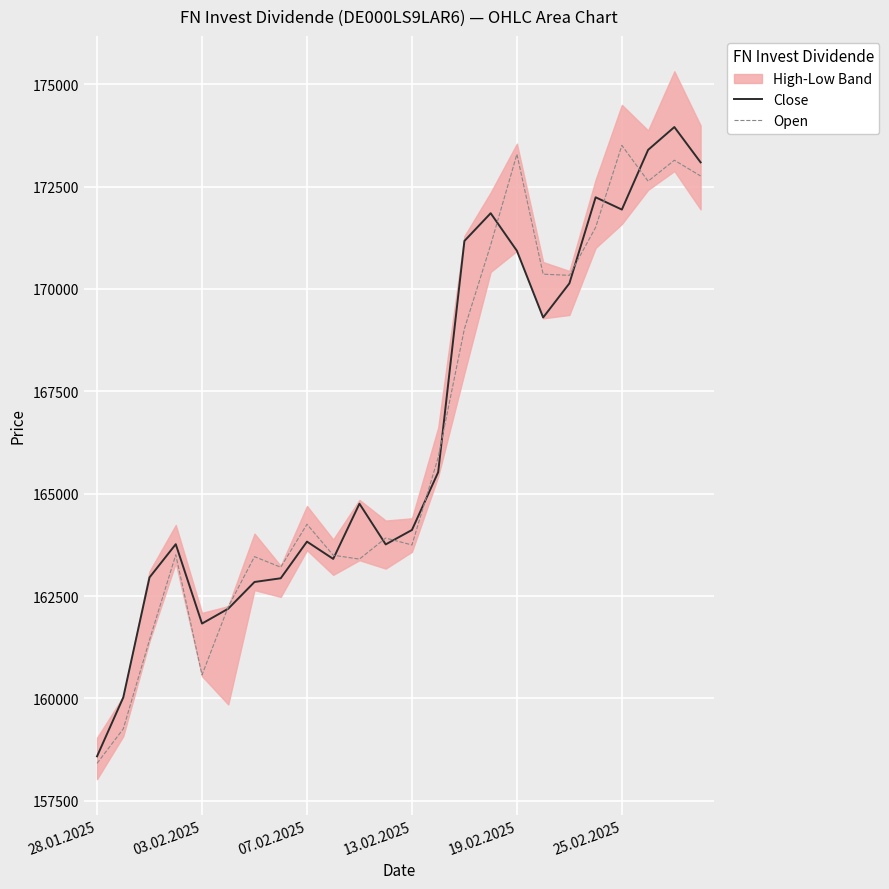

Reading right to left, extract all data points from this chart.

Close: 173091	173953	173396	171938	172238	170136	169303	170931	171849	171172	165526	164114	163762	164756	163408	163830	162935	162844	162192	161829	163767	162956	160026	158587
Open: 172759	173143	172631	173505	171504	170332	170361	173290	171074	169028	165885	163748	163917	163403	163498	164254	163205	163463	162238	160575	163508	161431	159258	158415